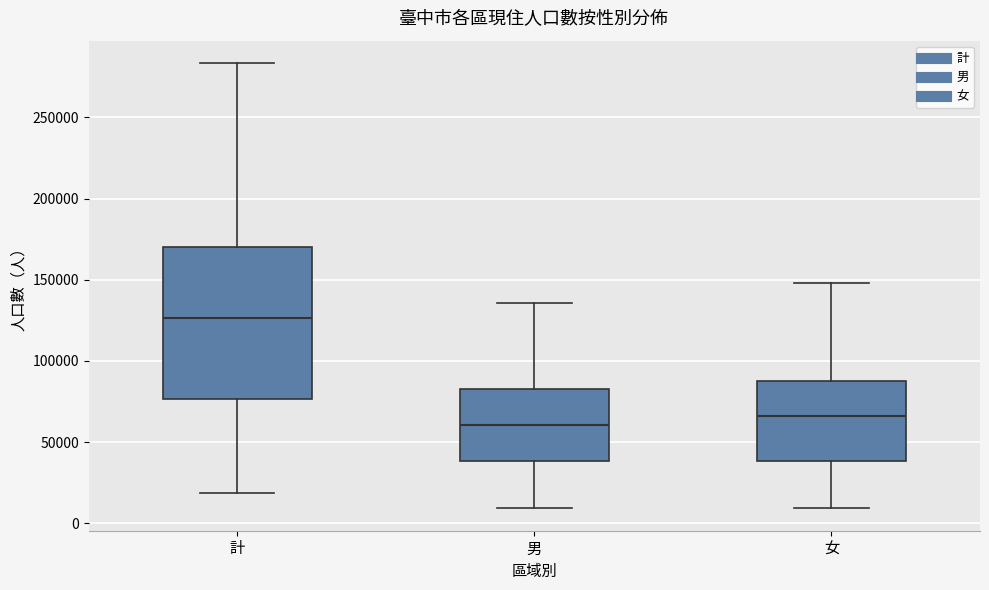

Where does the lower whisker of the box for 計 end on the y-axis? The values are not printed on the chart, so give them approximately, as read against the axis.

20000